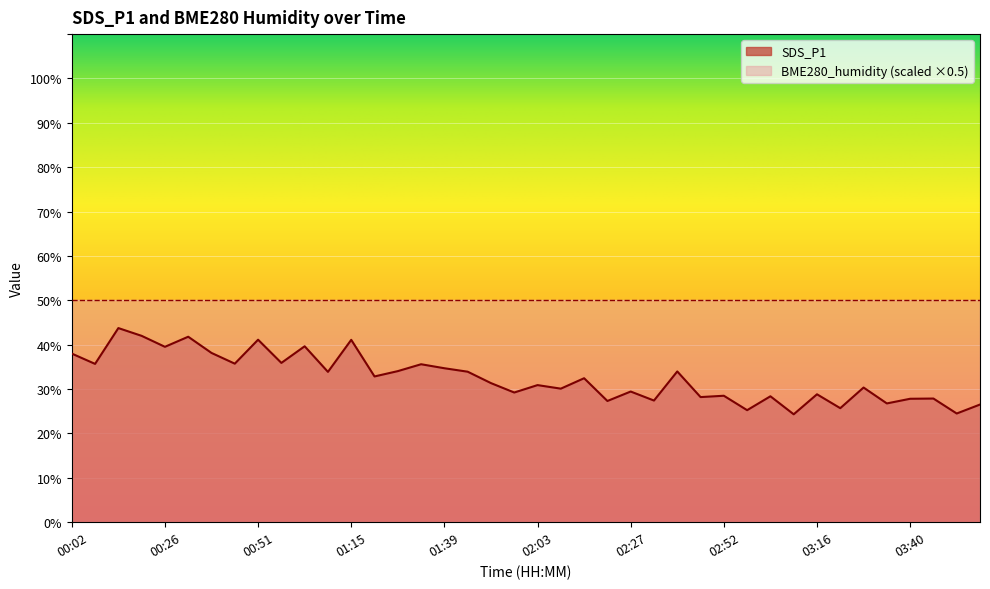

What is the label of the 28th point from the right?

01:15